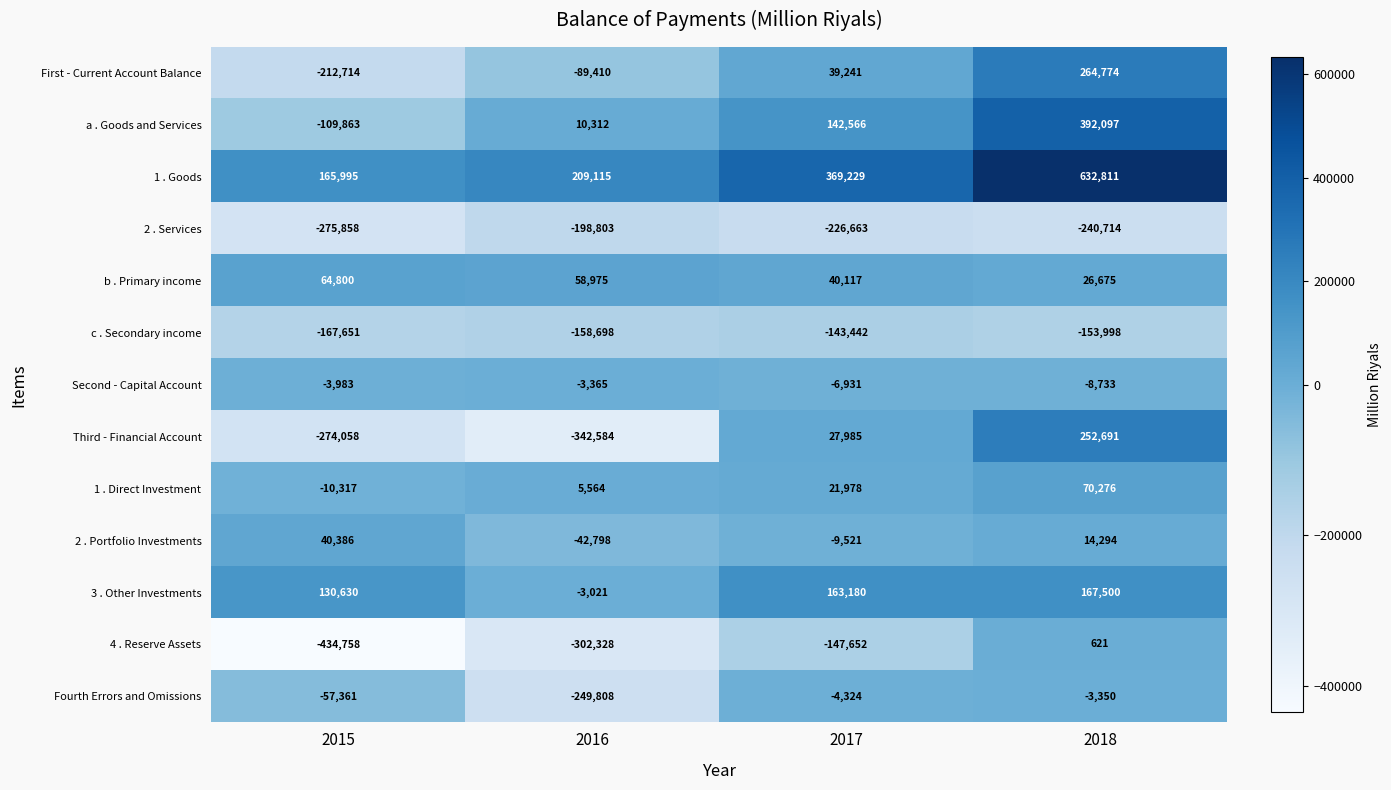

What is the difference between the maximum and minimum values in the First - Current Account Balance series?

477488